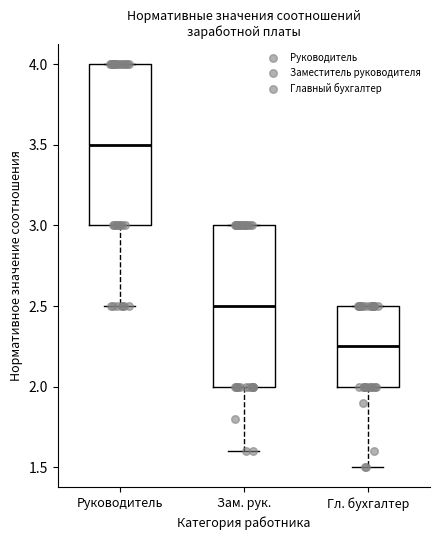

Which box's median line is the highest?

Руководитель